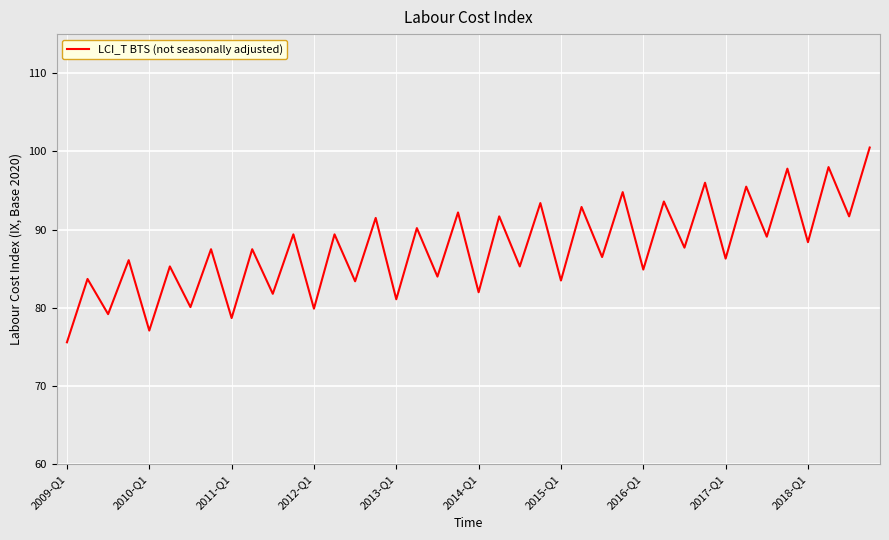

What is the difference between the maximum and minimum values?

24.9